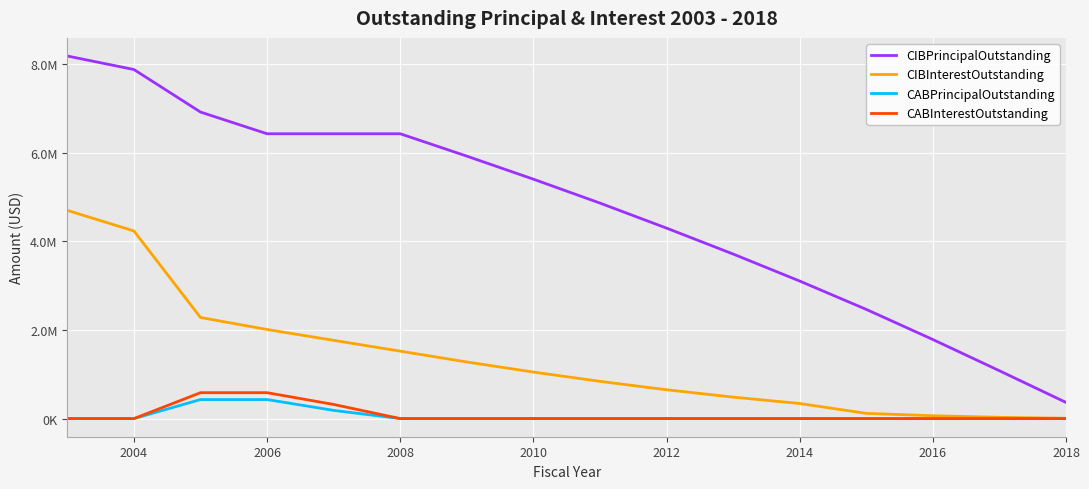

What is the label of the 2nd point from the left?

2004